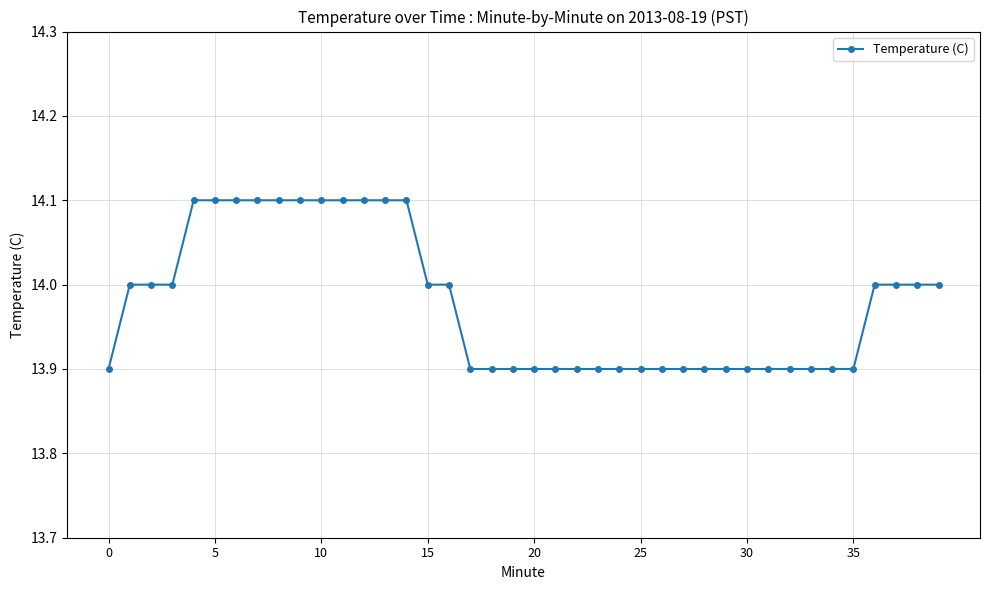

What is the sum of all values?

559.1